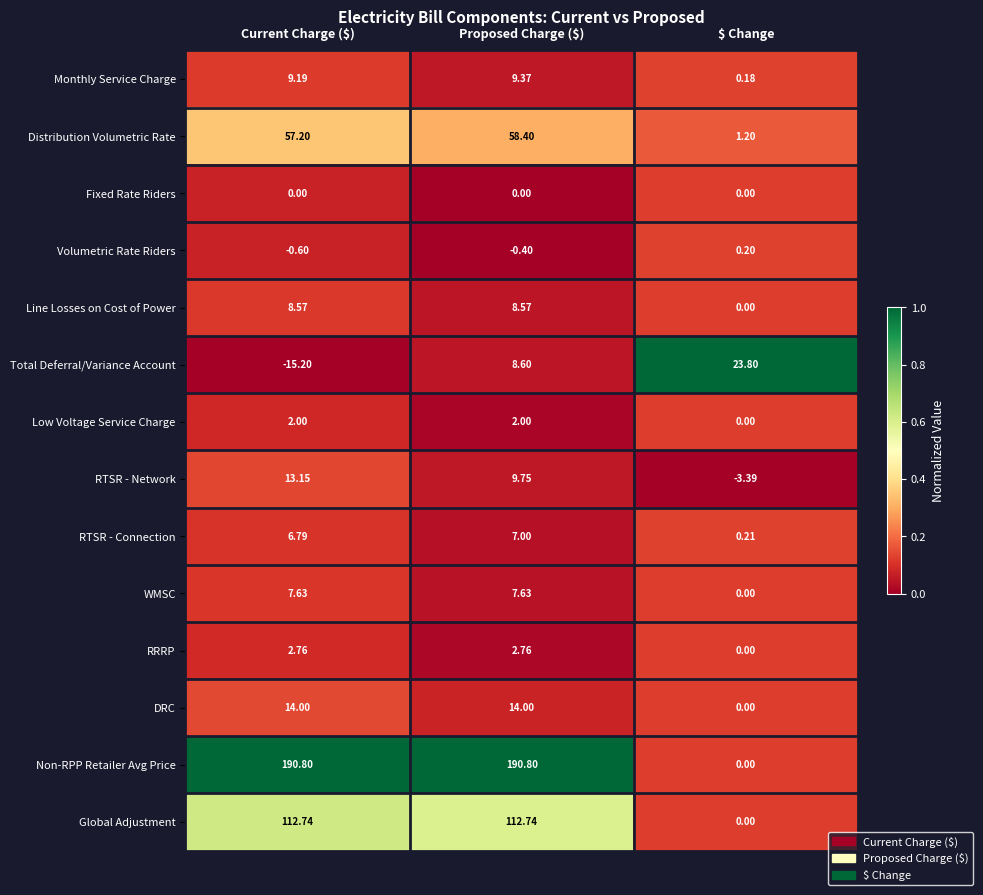

At Proposed Charge ($), list the series in order from largest to smallest.

Non-RPP Retailer Avg Price, Global Adjustment, Distribution Volumetric Rate, DRC, RTSR - Network, Monthly Service Charge, Total Deferral/Variance Account, Line Losses on Cost of Power, WMSC, RTSR - Connection, RRRP, Low Voltage Service Charge, Fixed Rate Riders, Volumetric Rate Riders